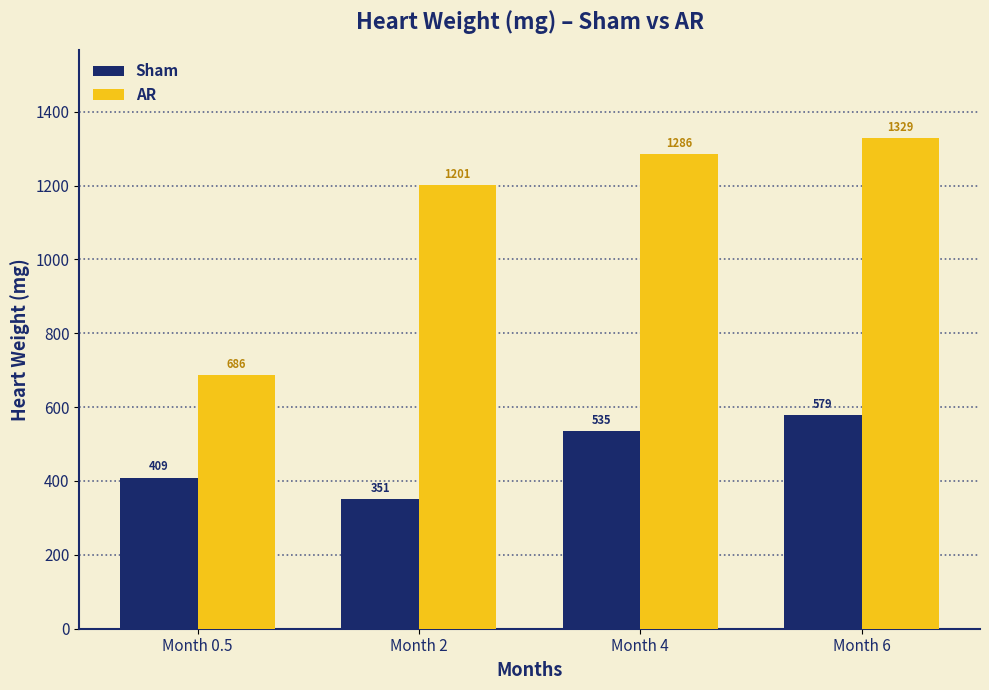

What is the difference between the highest and lowest values at Month 2?

850.0